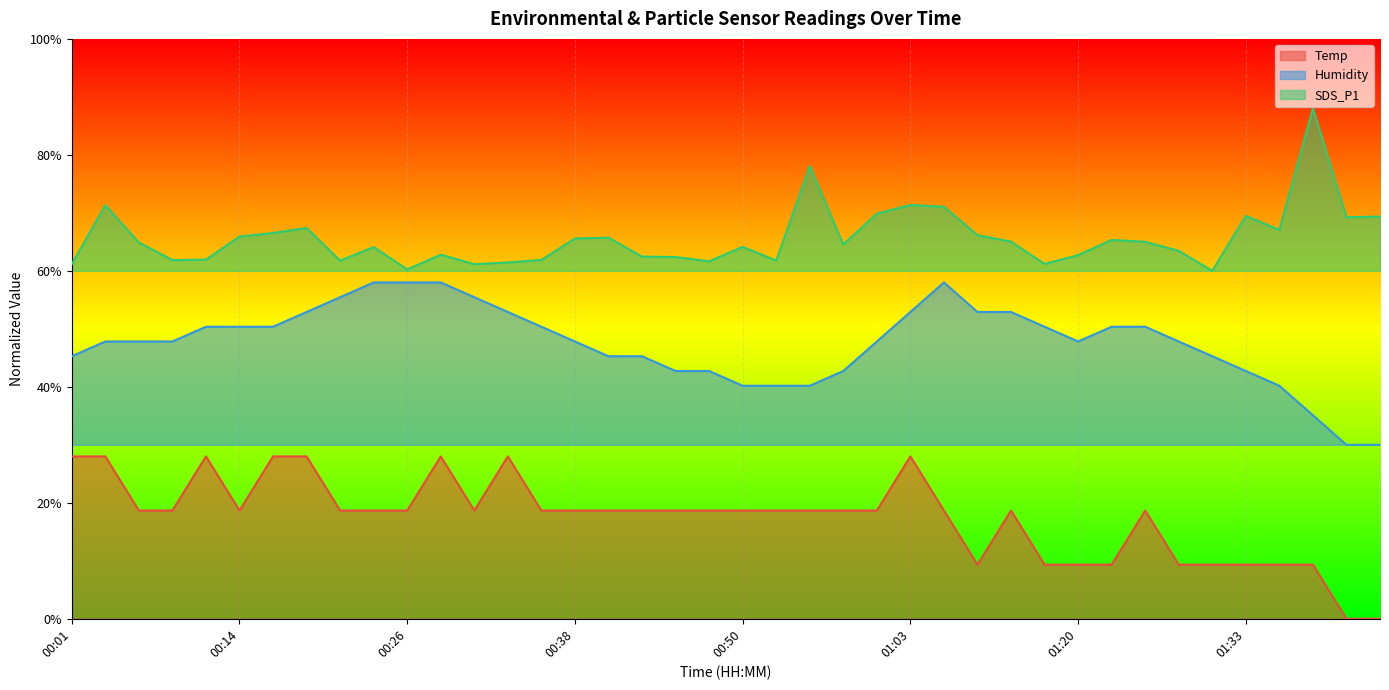

What is the difference between the highest and lowest values at 00:08?

43.2